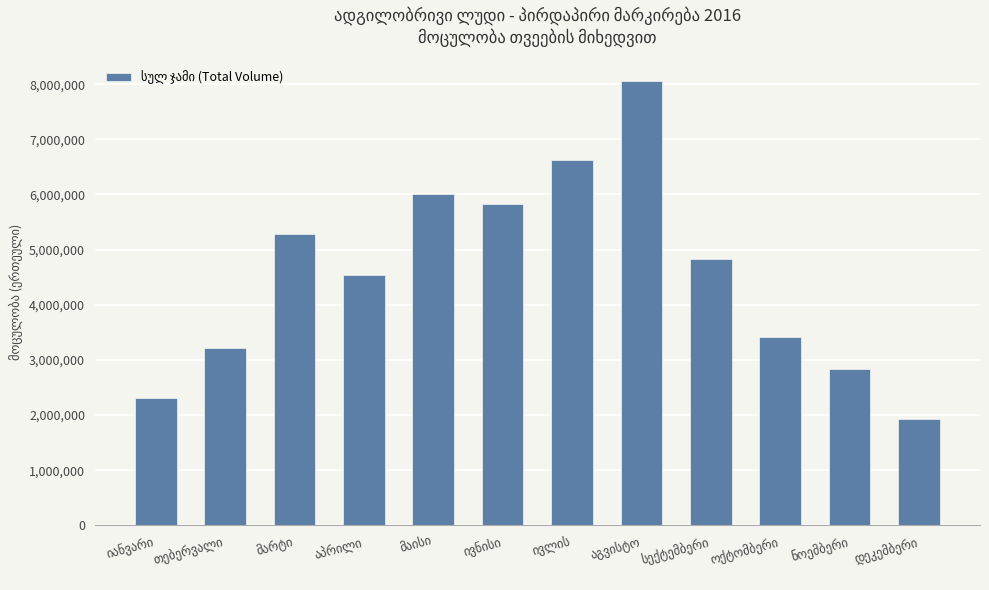

Count the number of data series in this chart.

1